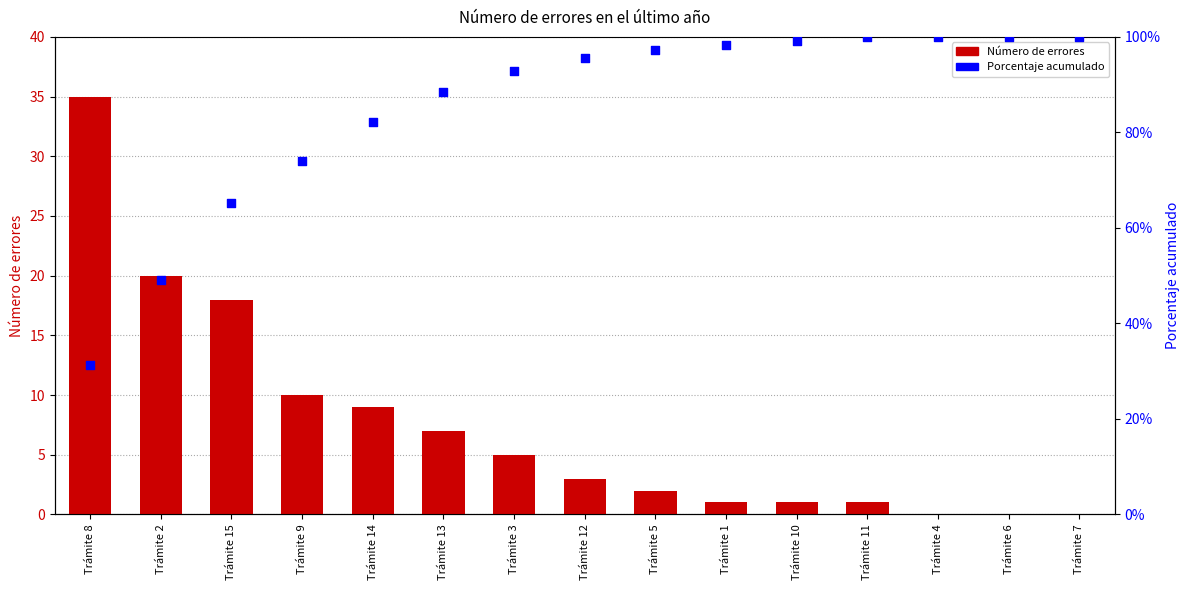

What are all the series names shown in the legend?

Número de errores, Porcentaje acumulado